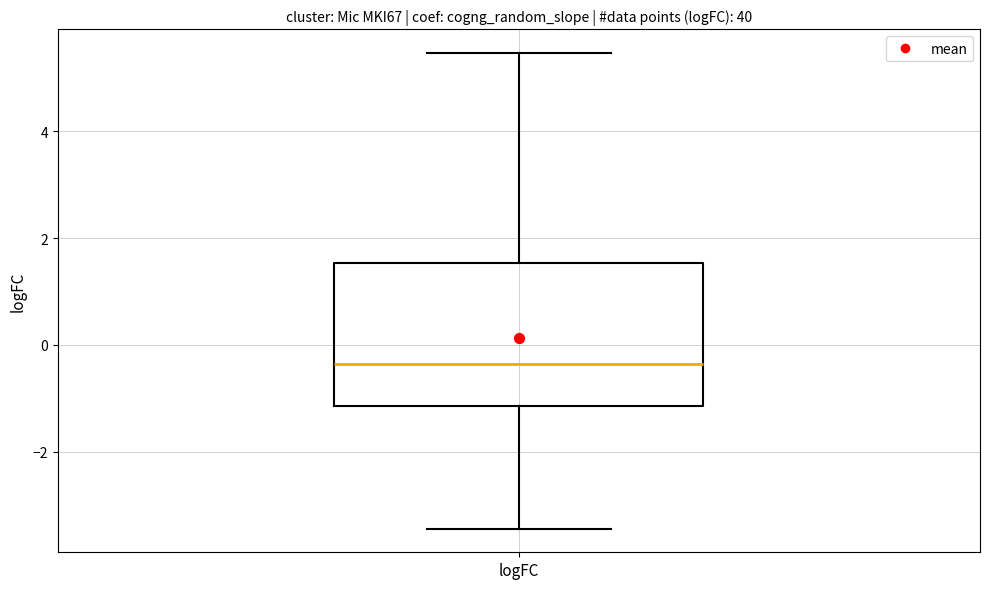

Transcribe this box plot: give where the median line is, the range the box spans, and where the two whiskers end, as read against the y-axis. The values are not printed on the chart, so give them approximately, as read against the axis.

median -0.4, box -1.2 to 1.6, whiskers -3.4 to 5.4